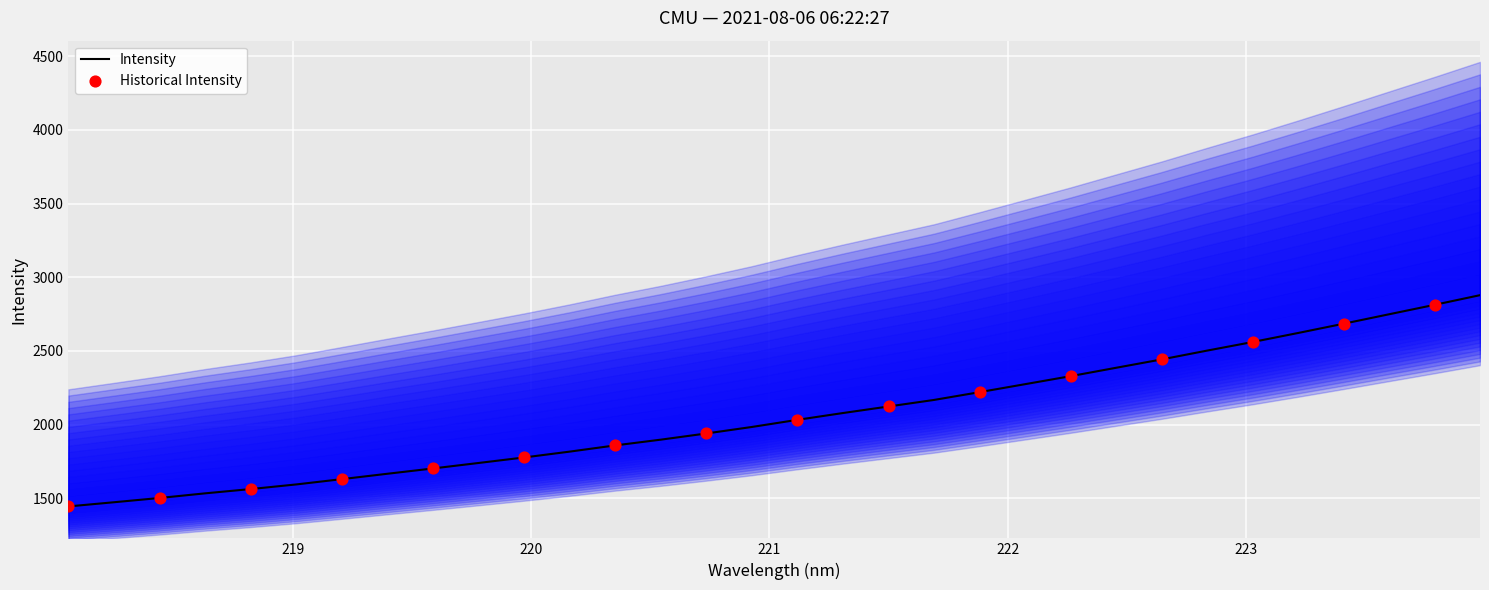

Approximately how many times larger is the value at 218.6332 compared to 222.4538?

0.6